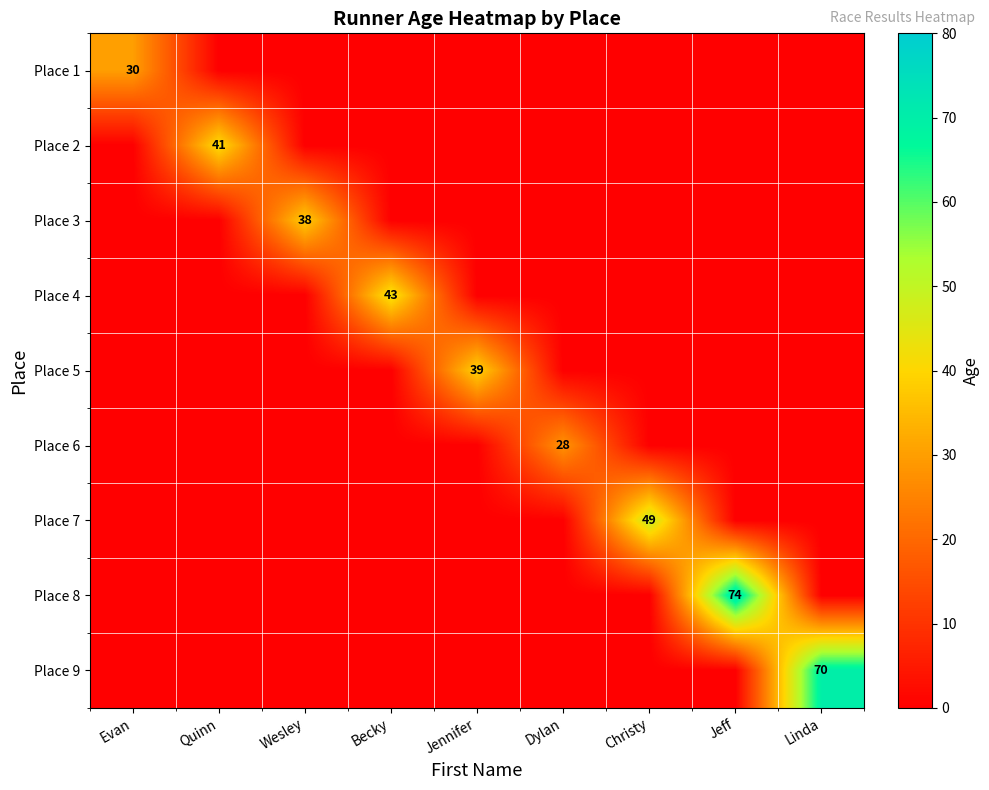

What is the difference between the maximum and minimum values in the Place 8 series?

74